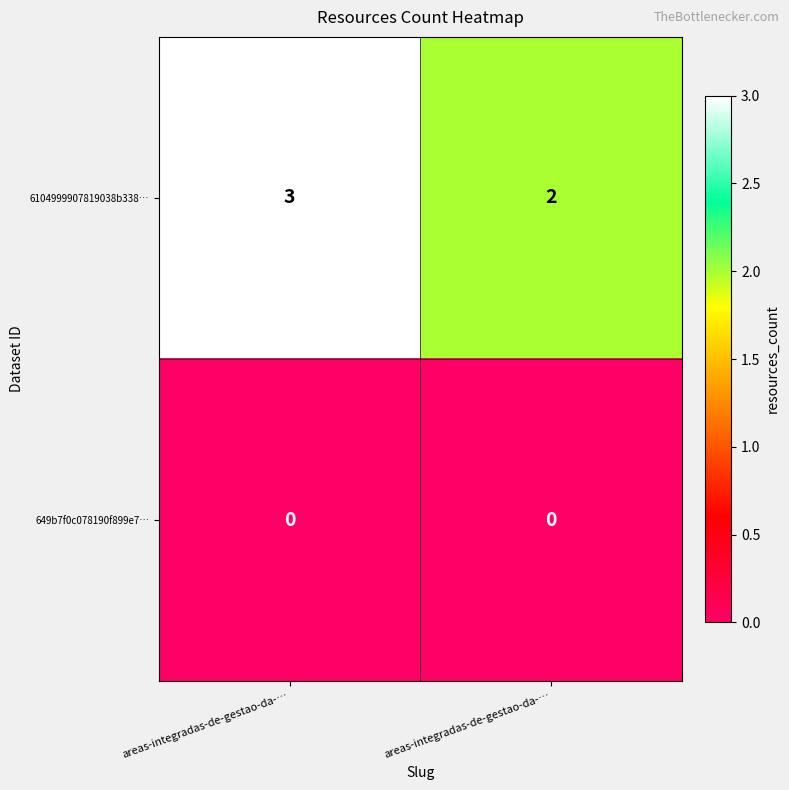

How many series are shown in this chart?

2